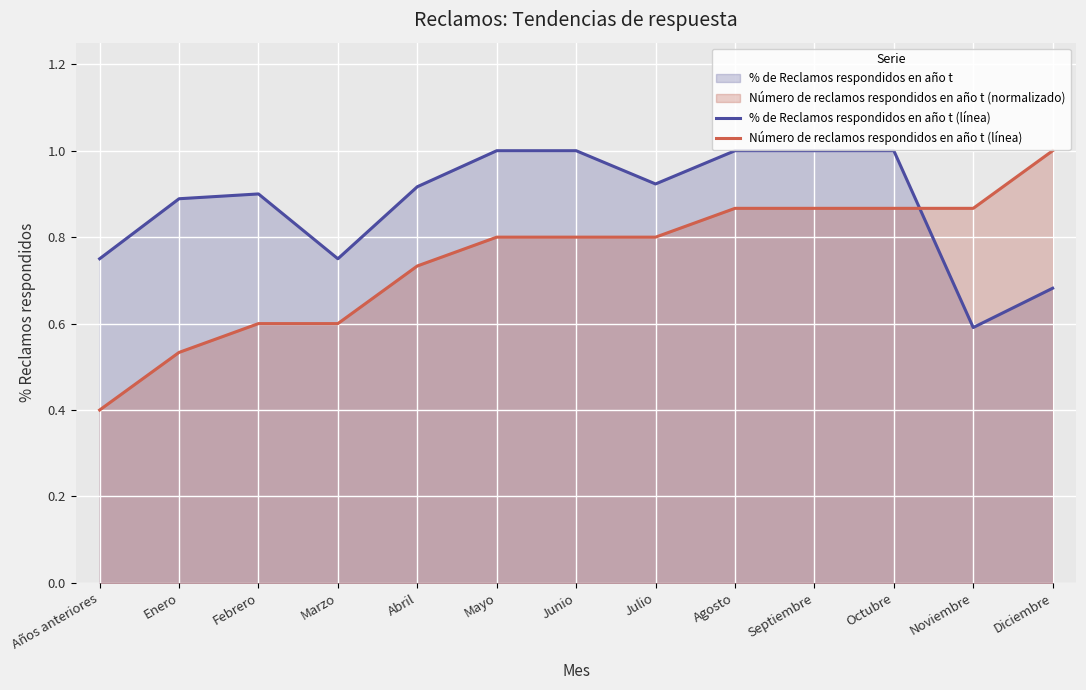

Reading left to right, extract all data points from this chart.

% de Reclamos respondidos en año t (línea): 0.8	0.9	0.9	0.8	0.9	1.0	1.0	0.9	1.0	1.0	1.0	0.6	0.7
Número de reclamos respondidos en año t (línea): 0.4	0.5	0.6	0.6	0.7	0.8	0.8	0.8	0.9	0.9	0.9	0.9	1.0